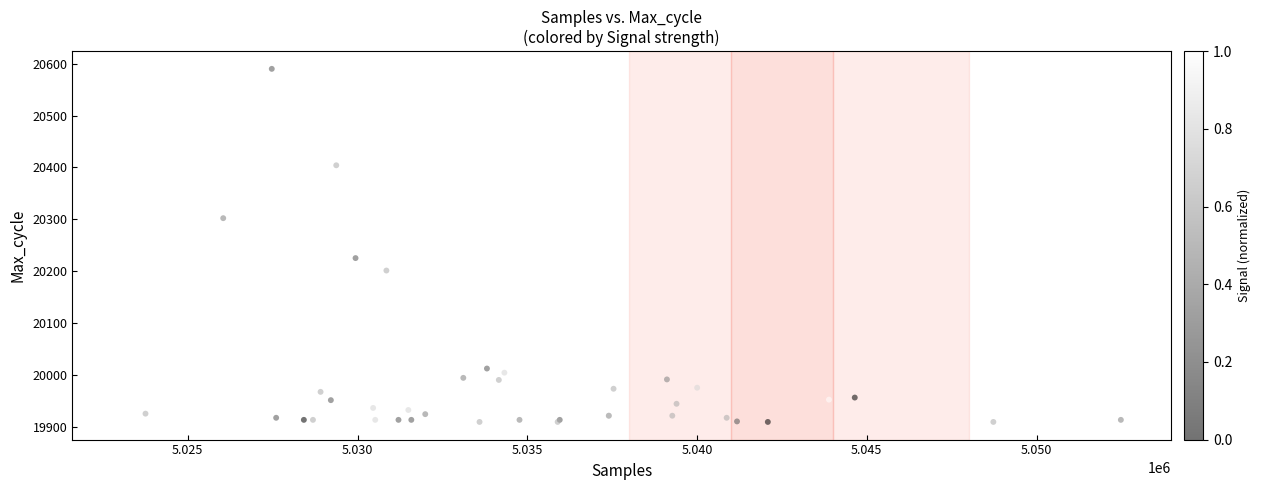

What Y value in the scatter plot is closest to 20249?

20225